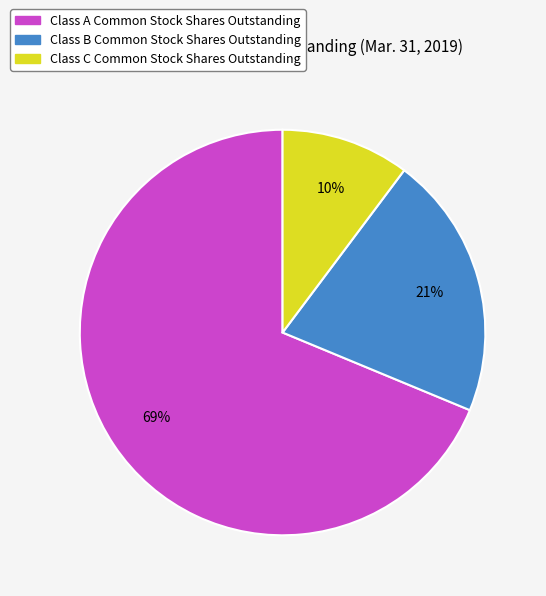

Between Class A Common Stock Shares Outstanding and Class C Common Stock Shares Outstanding, which is larger?

Class A Common Stock Shares Outstanding